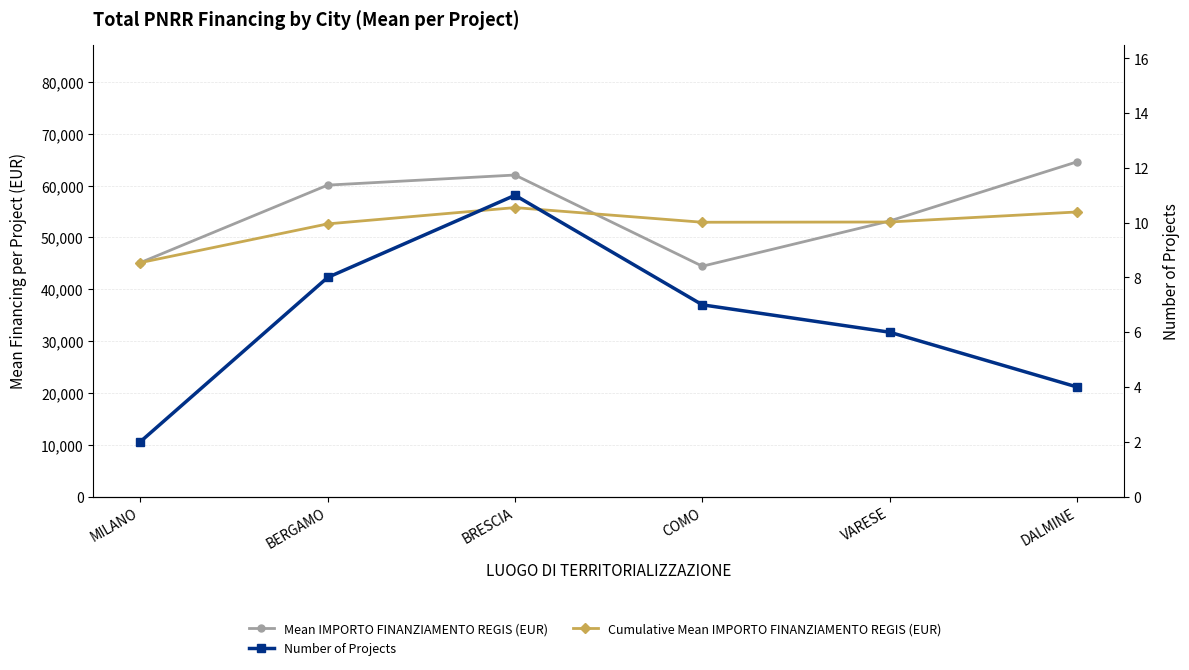

What is the difference between the maximum and minimum values in the Number of Projects series?

9.0